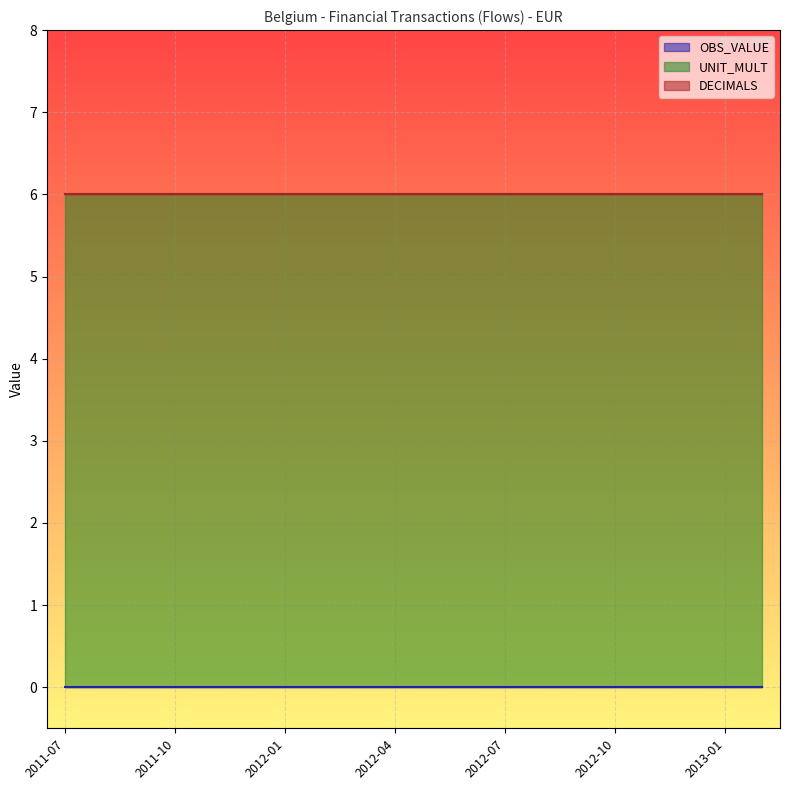

True or false: UNIT_MULT and DECIMALS cross at least once.

False